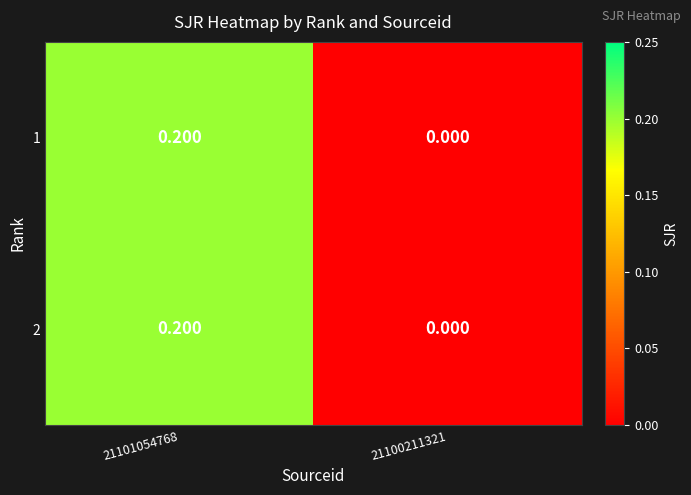

Is the value of 2 at 21100211321 greater than the value of 1 at 21101054768?

No